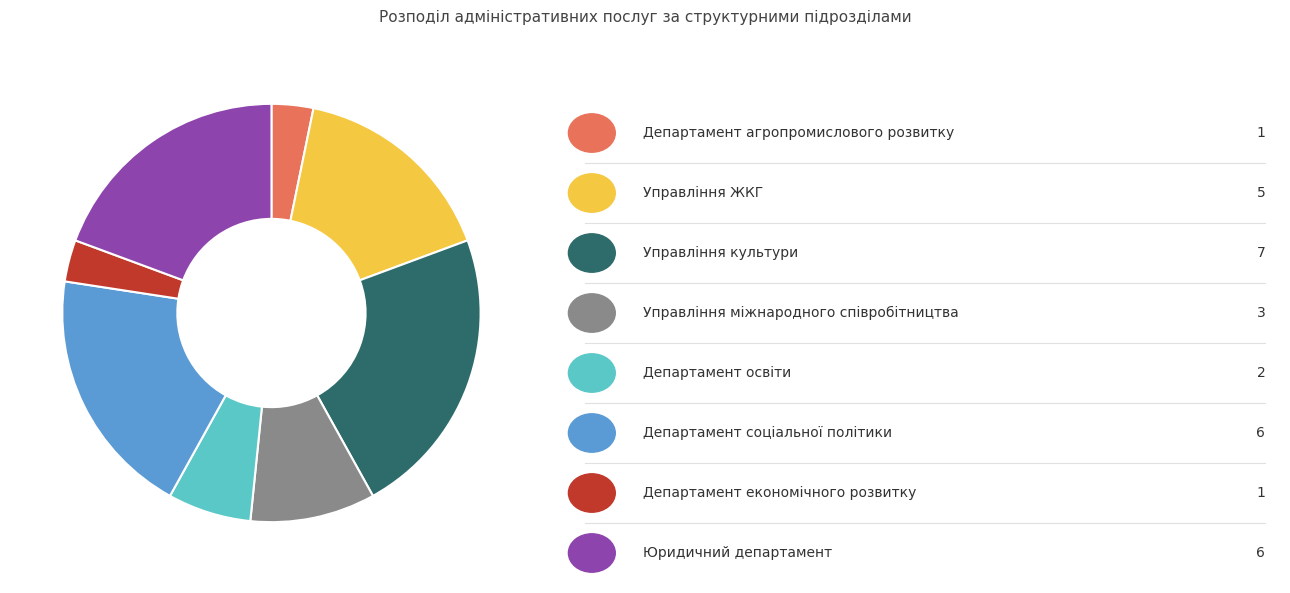

Does any single category account for the majority?

No